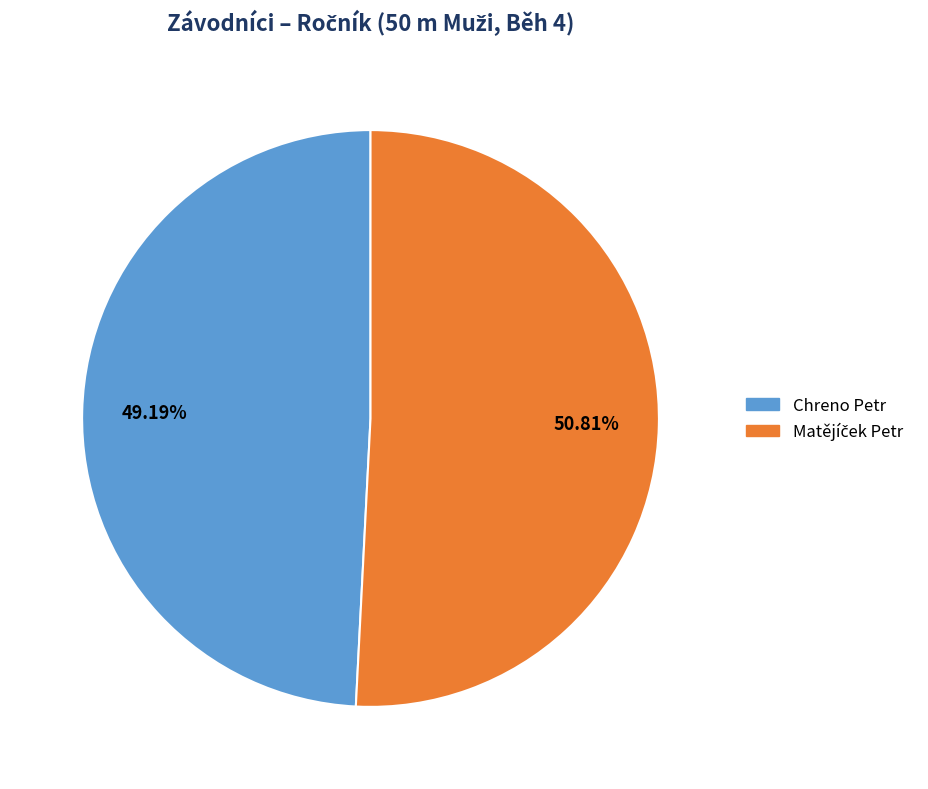

Which category has the smallest portion of the pie?

Chreno Petr